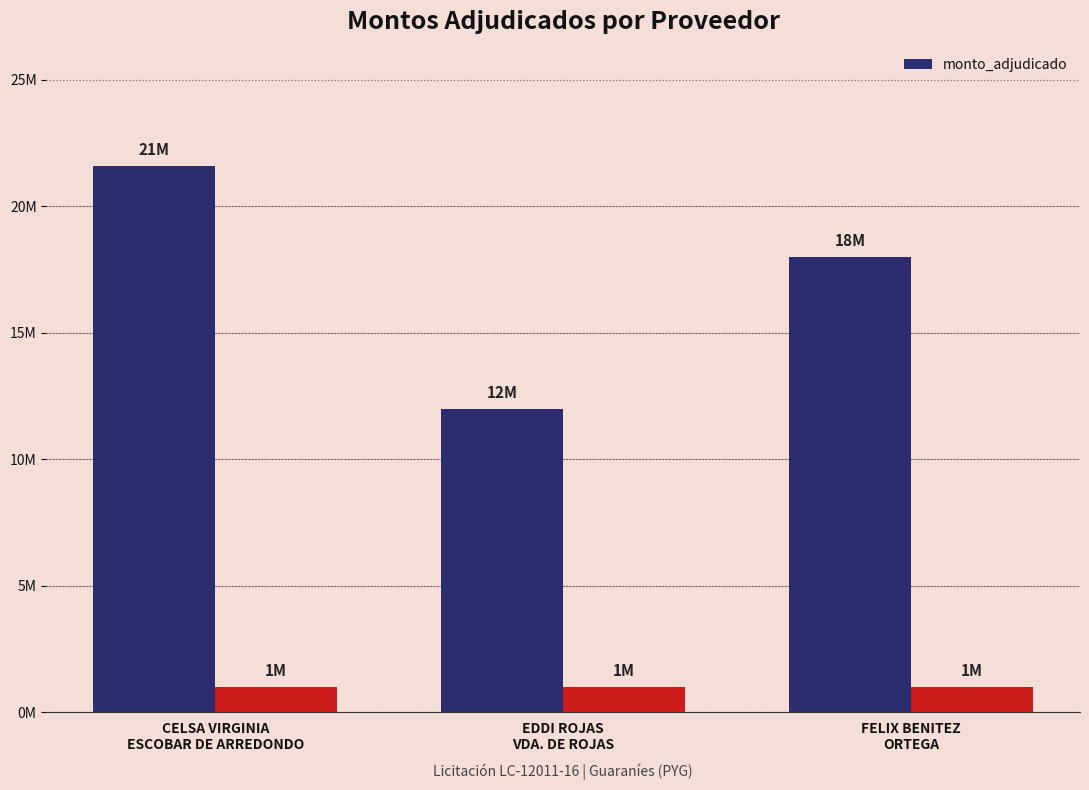

The chart shows a value of 31781568 at CELSA VIRGINIA
ESCOBAR DE ARREDONDO. True or false?

False